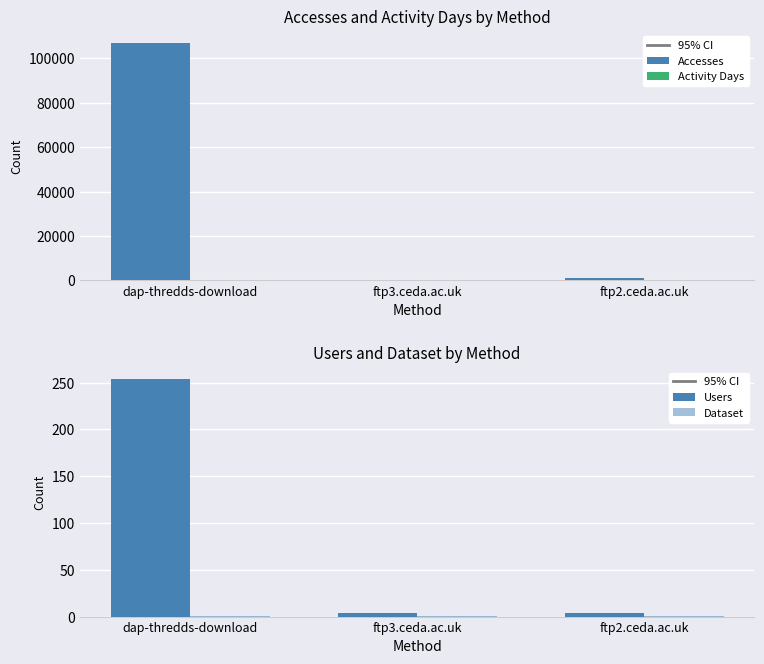

What is the difference between the highest and lowest values at dap-thredds-download?

106946